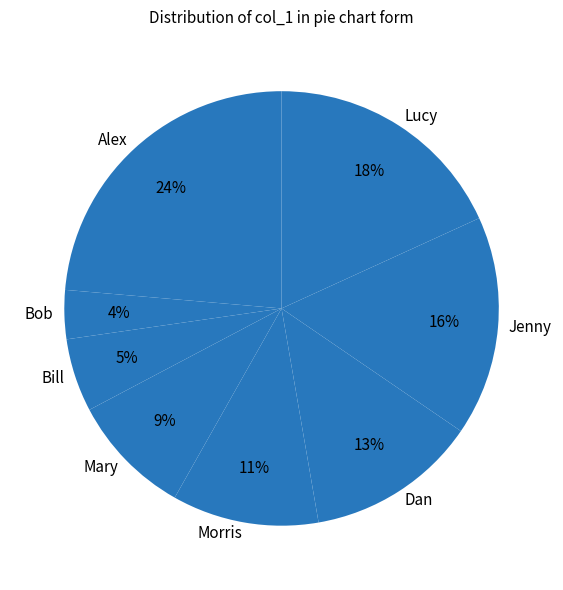

What percentage is the Mary slice, to the nearest percent?

9%